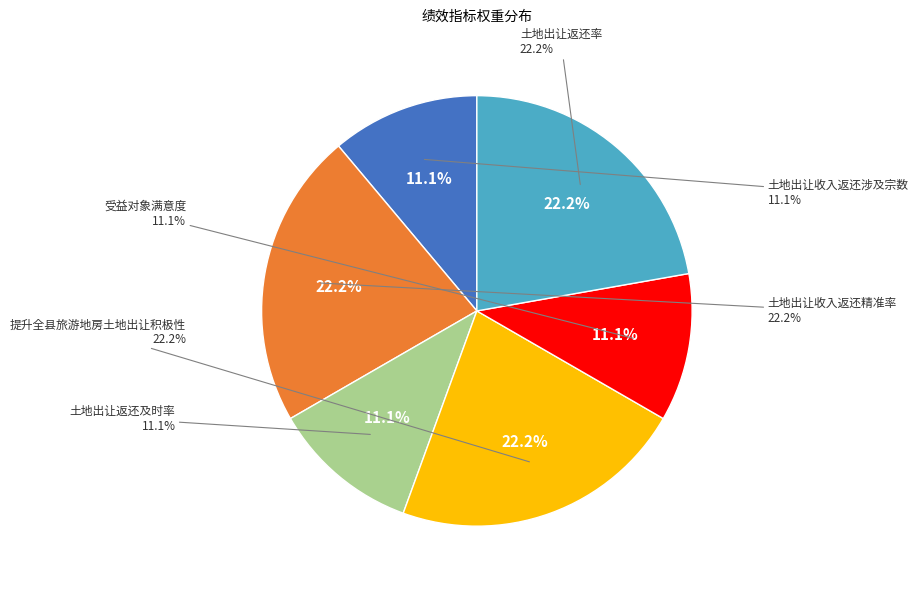

Count the number of slices in the pie.

6